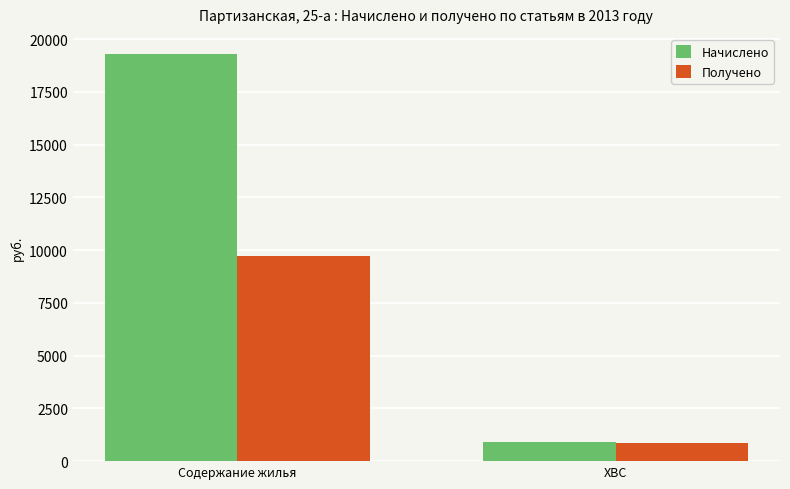

Reading right to left, extract all data points from this chart.

Начислено: 906.9	19278.3
Получено: 879.2	9704.6